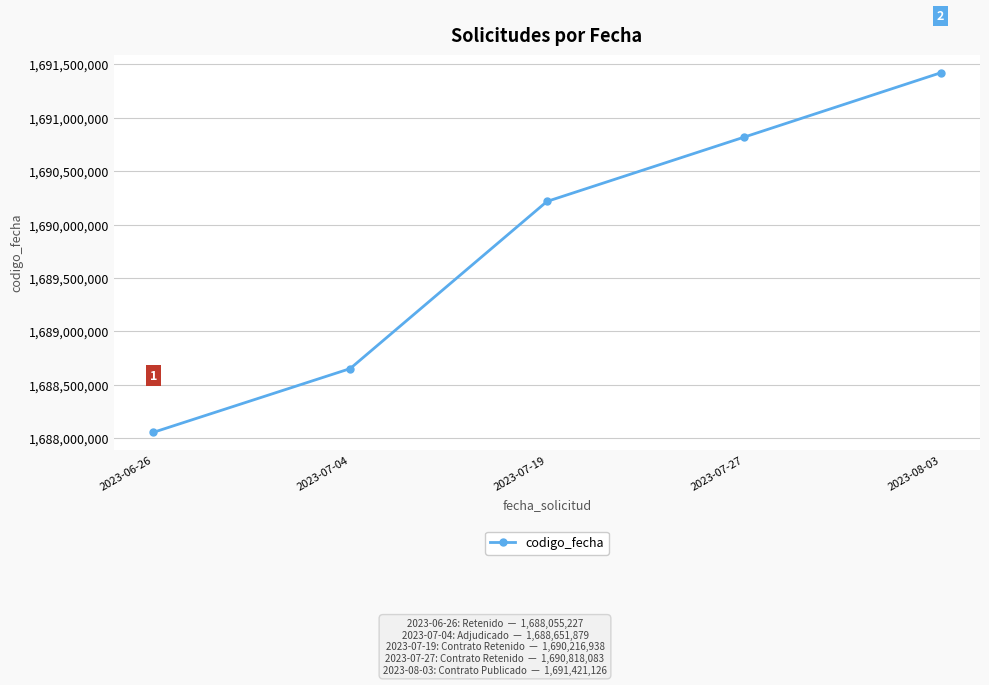

Is it true that the value at 2023-07-27 is 2300162437?

False